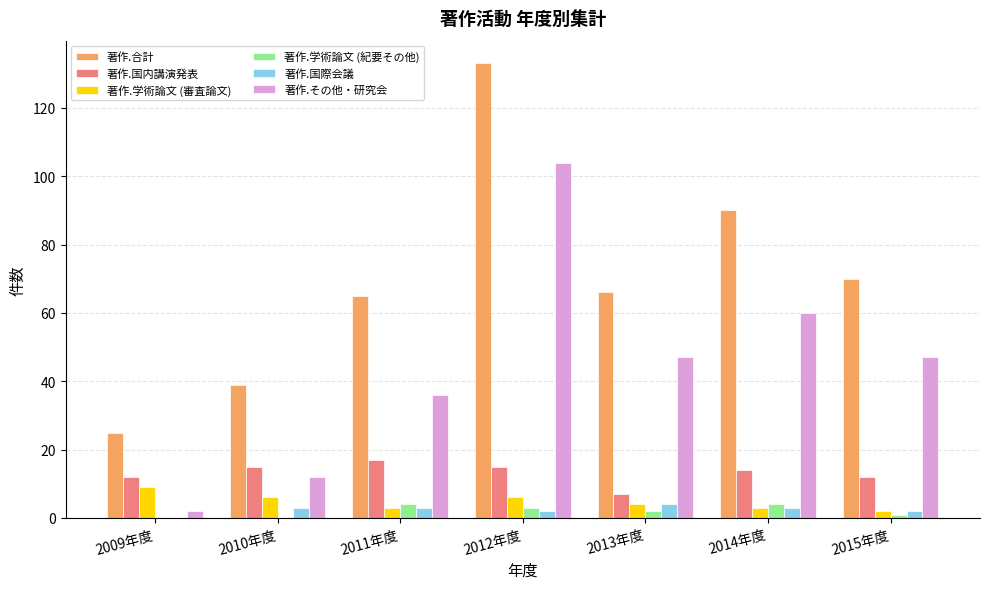

At which category is the sum across all series the highest?

2012年度